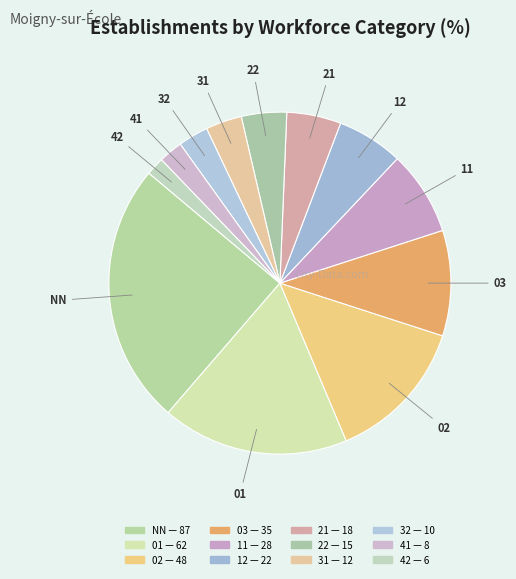

Which has a higher value, 32 or 11?

11